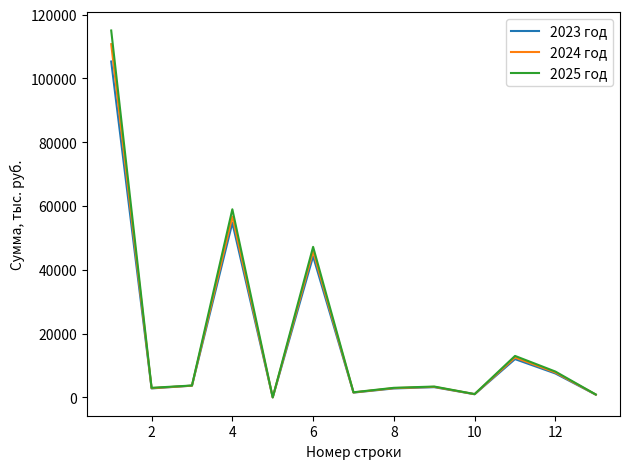

Which series has the widest spread of values?

2025 год